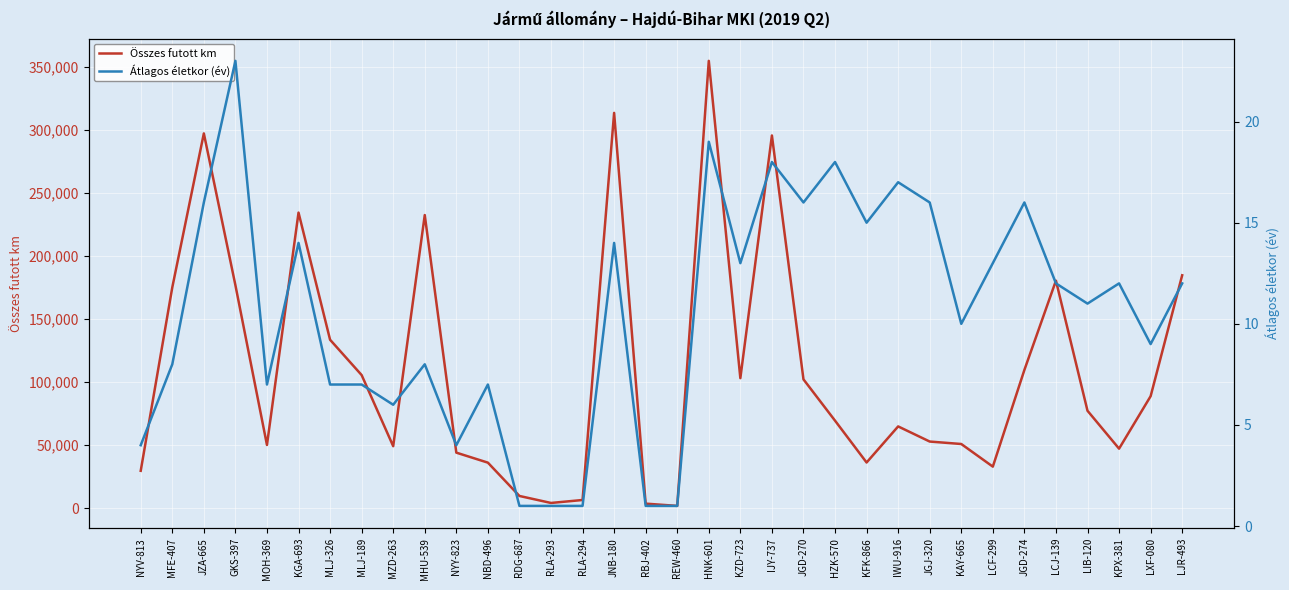

Reading left to right, transcribe all the data shown in this chart.

Összes futott km: 29678	175041	297103	176803	50154	234338	133555	105551	49189	232398	44068	36145	9728	4185	6534	313376	3652	1854	354616	103108	295470	102148	69425	36256	64860	52863	50921	32985	109601	180397	77271	47225	88794	184654
Átlagos életkor (év): 4	8	16	23	7	14	7	7	6	8	4	7	1	1	1	14	1	1	19	13	18	16	18	15	17	16	10	13	16	12	11	12	9	12